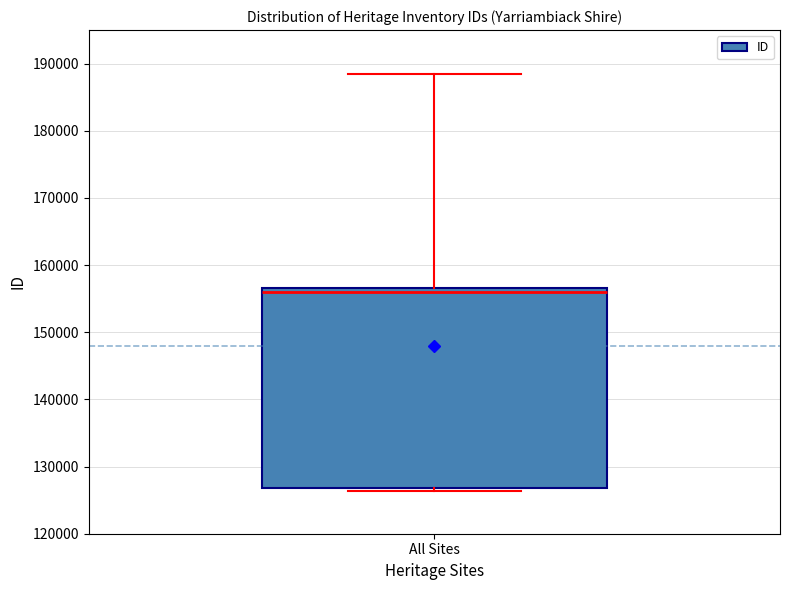

Transcribe this box plot: give where the median line is, the range the box spans, and where the two whiskers end, as read against the y-axis. The values are not printed on the chart, so give them approximately, as read against the axis.

median 156000, box 127000 to 157000, whiskers 126000 to 188000